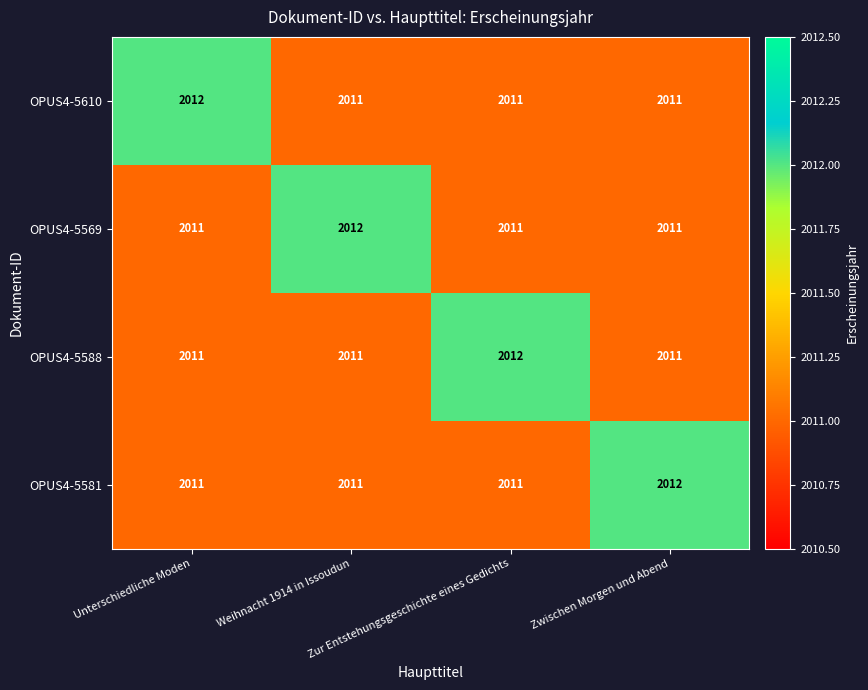

Count the OPUS4-5588 values in the range 2011 to 2012.

4